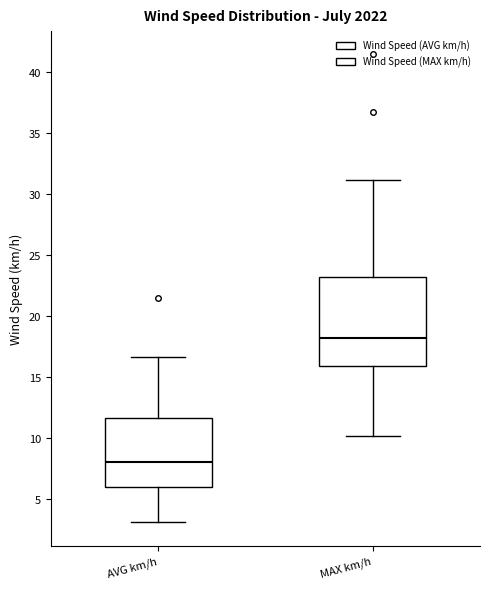

Comparing the boxes themselves (not the whiskers), which one is the tallest?

MAX km/h